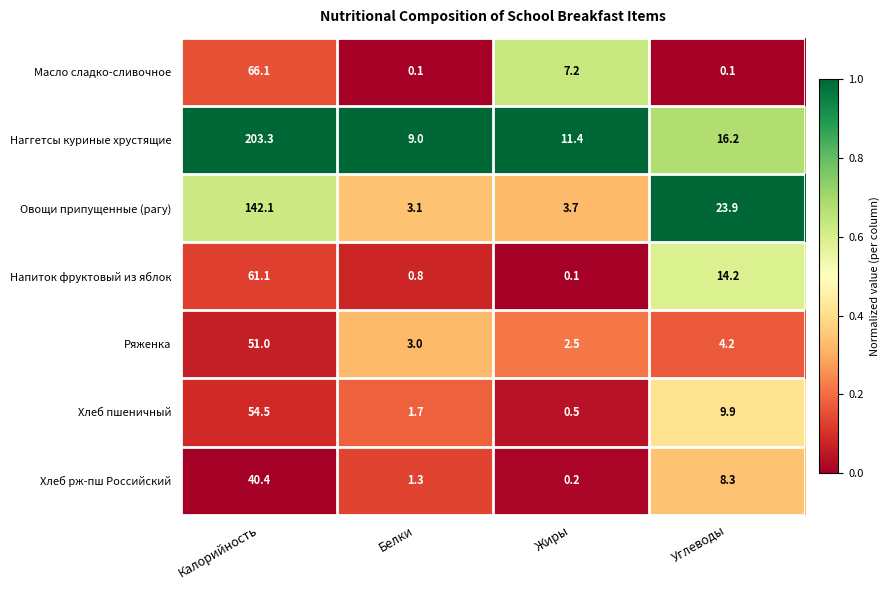

Is it true that Масло сладко-сливочное equals 11.9 at Жиры?

False